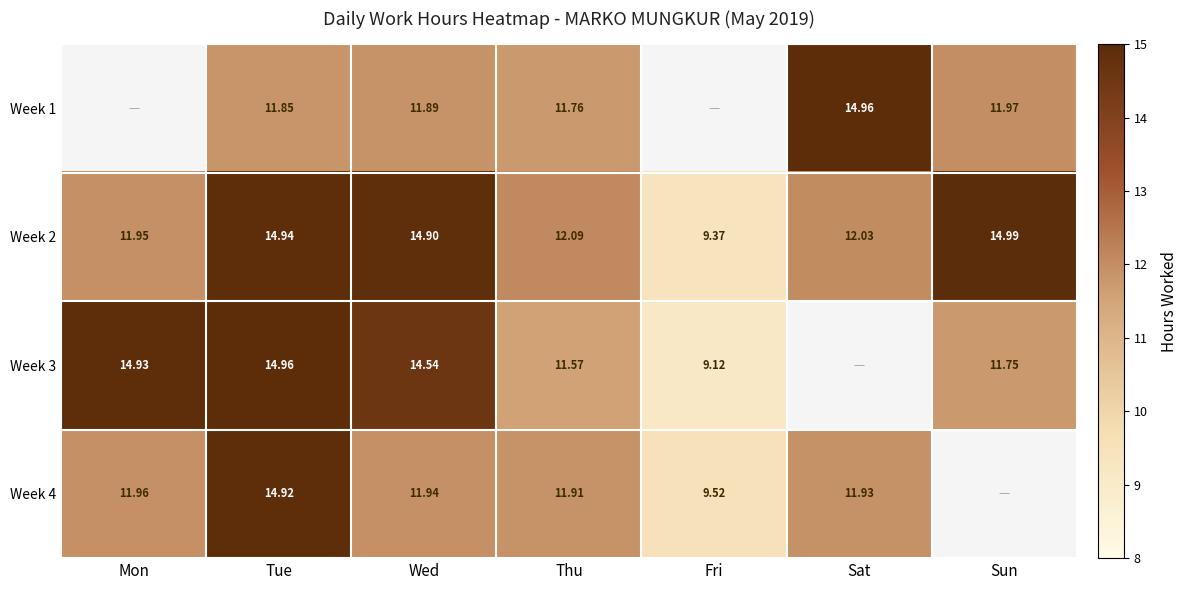

List the labels in order of Week 2 value, smallest first.

Fri, Mon, Sat, Thu, Wed, Tue, Sun